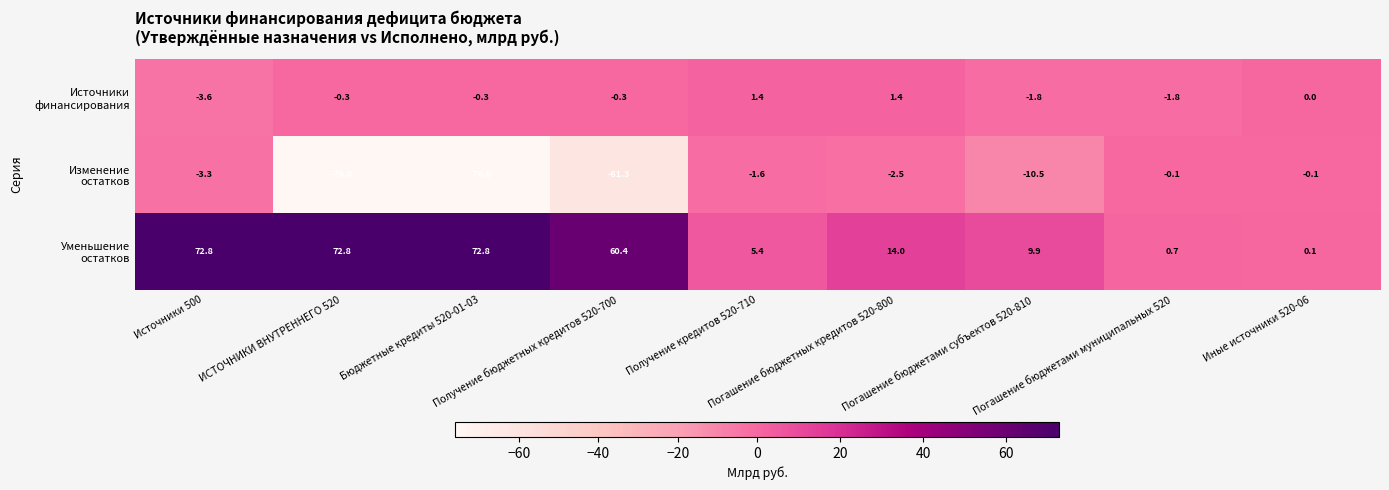

What is the minimum value shown in the chart?

-76.0